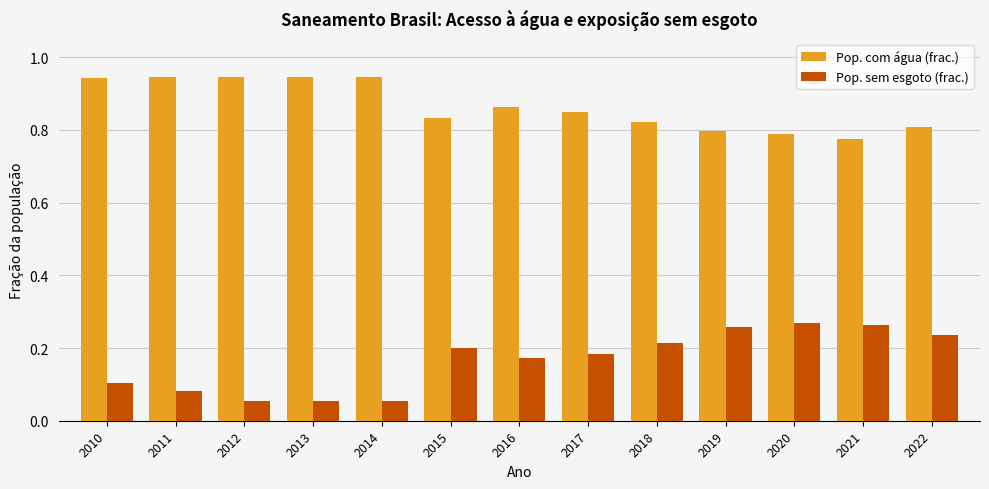

What is the total value across all series at 2020?

1.1